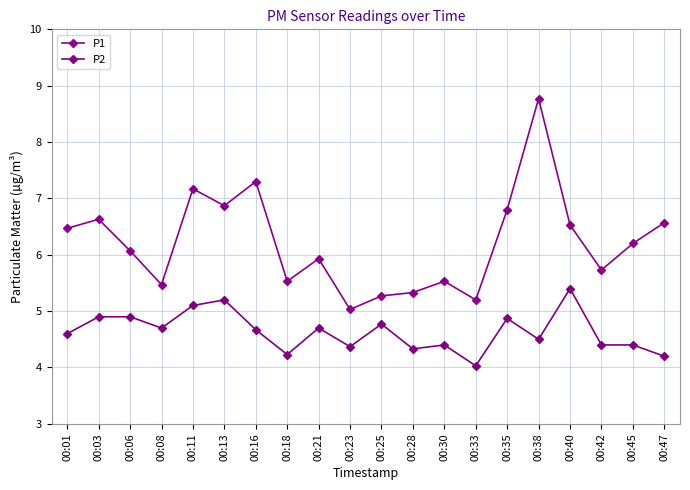

How many lines are shown in the chart?

2